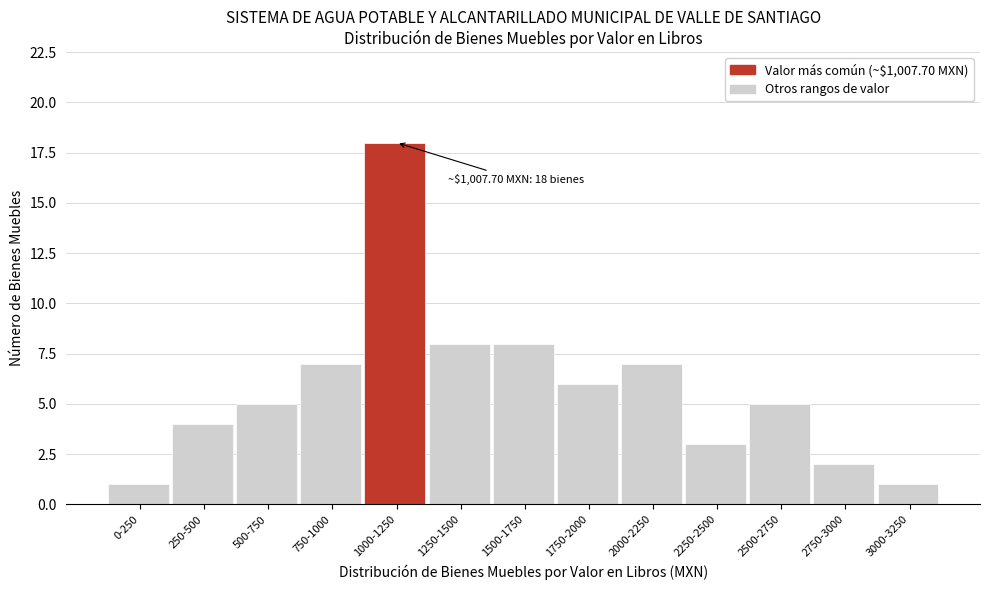

Reading left to right, what are all the values shown in this chart?

0-250=1	250-500=4	500-750=5	750-1000=7	1000-1250=18	1250-1500=8	1500-1750=8	1750-2000=6	2000-2250=7	2250-2500=3	2500-2750=5	2750-3000=2	3000-3250=1